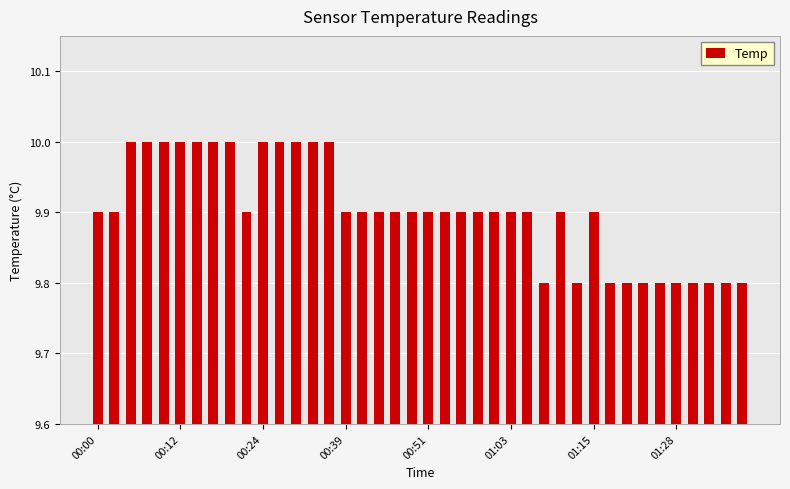

How many values are between 9 and 10?

40